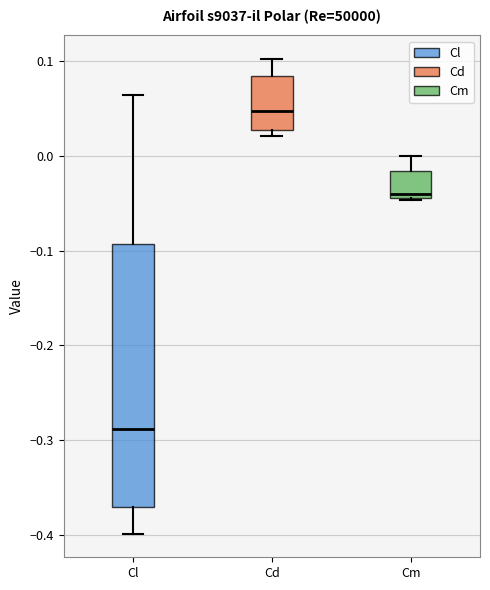

Where does the upper whisker of the box for Cl end on the y-axis? The values are not printed on the chart, so give them approximately, as read against the axis.

0.06